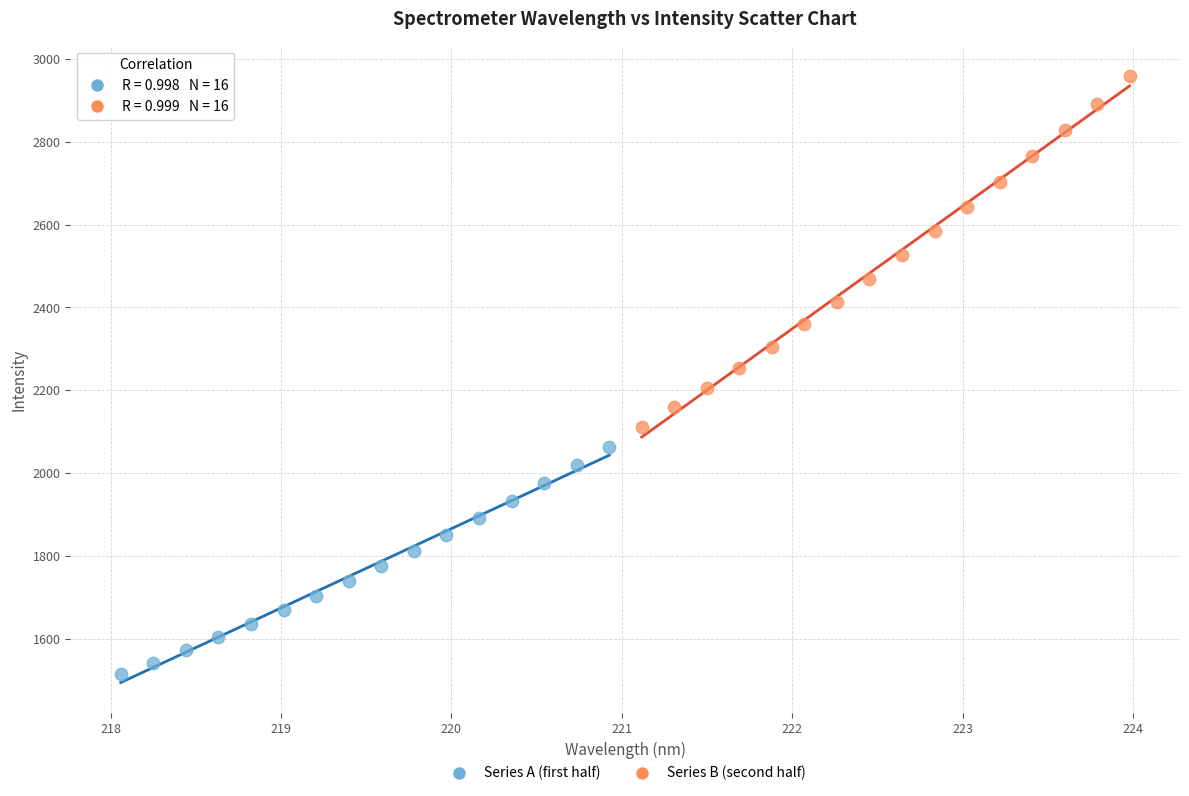

Which series reaches the maximum Y coordinate?

Series B (second half)